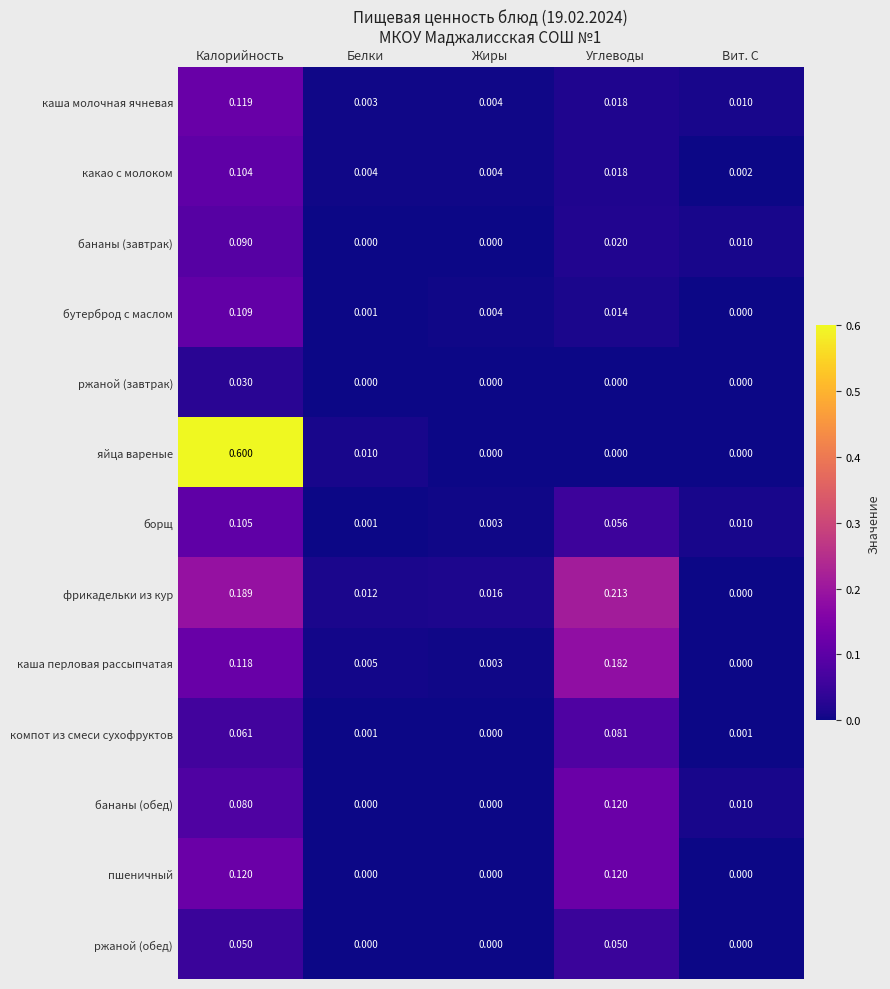

Is the value of какао с молоком at Углеводы greater than the value of ржаной (обед) at Жиры?

Yes